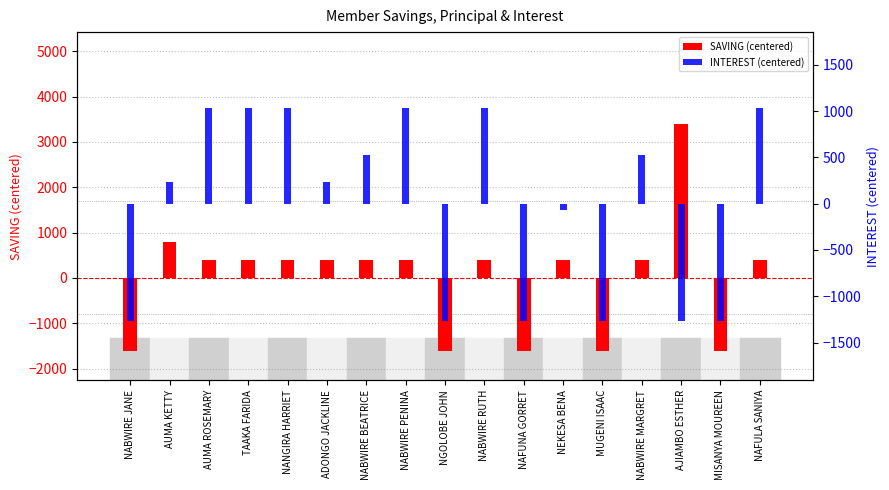

Which series has the largest range (max minus min)?

SAVING (centered)